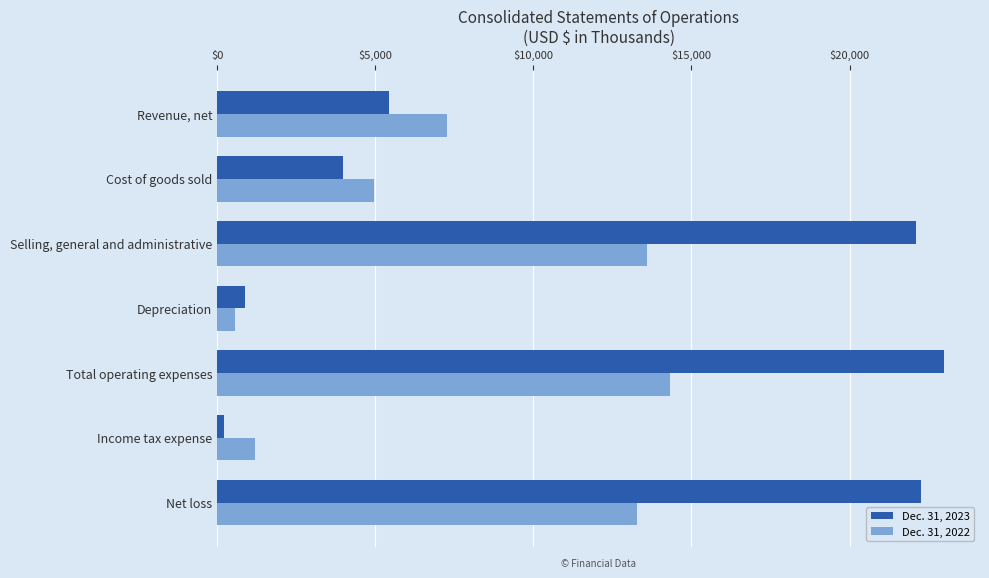

At Net loss, list the series in order from largest to smallest.

Dec. 31, 2023, Dec. 31, 2022